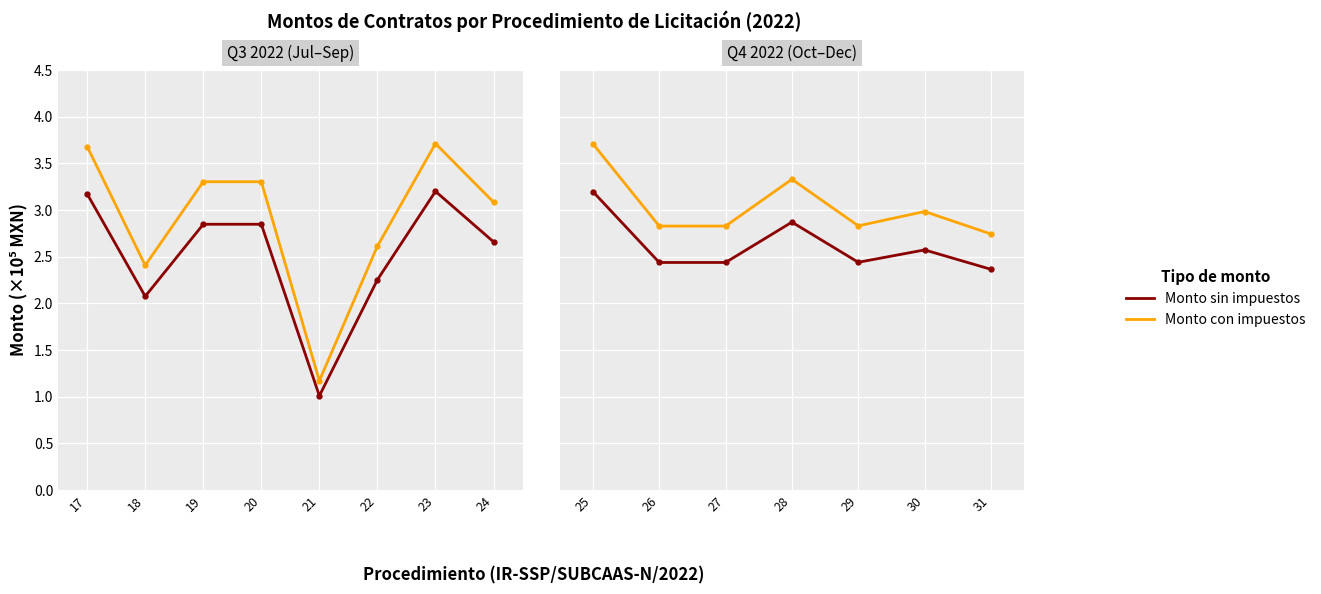

Which series changed the most between 25 and 29?

Monto con impuestos